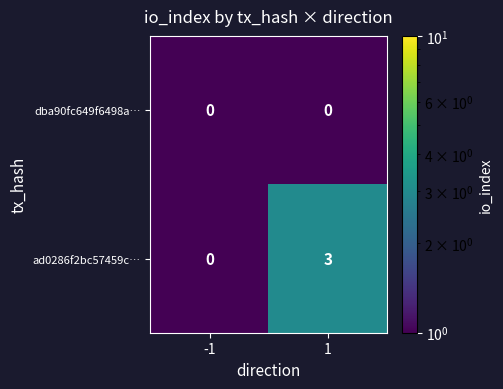

The dba90fc649f6498a… series shows 0 at 1. True or false?

True